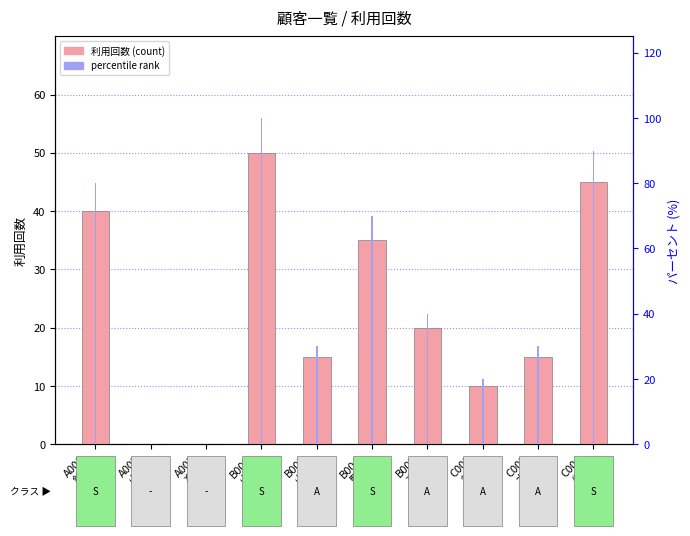

Rank the series at A001
鈴木 from lowest to highest value.

利用回数 (count), percentile rank